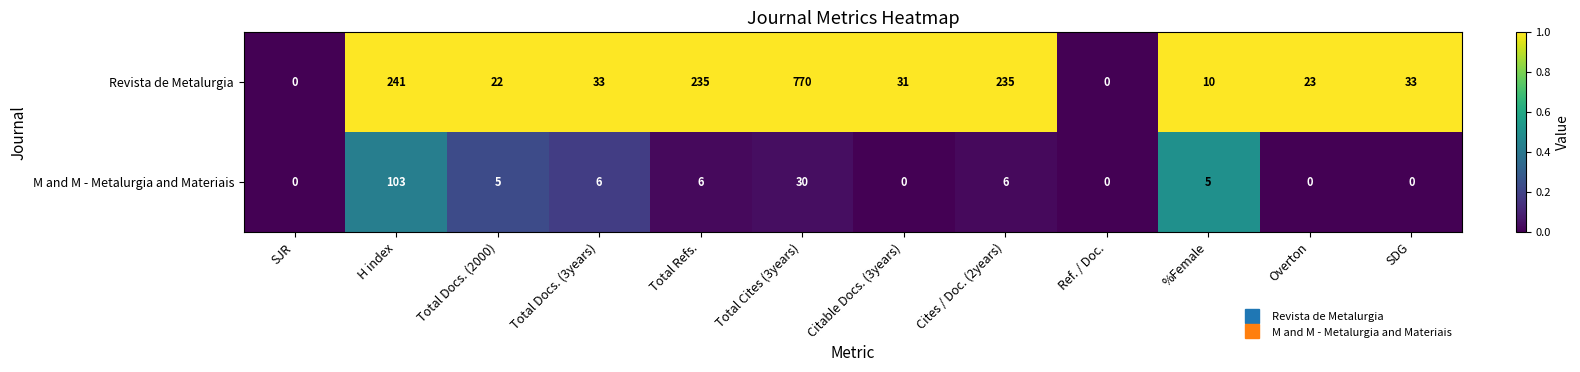

Reading right to left, list all the values displayed in this chart.

Revista de Metalurgia: SDG=33	Overton=23	%Female=10	Ref. / Doc.=0	Cites / Doc. (2years)=235	Citable Docs. (3years)=31	Total Cites (3years)=770	Total Refs.=235	Total Docs. (3years)=33	Total Docs. (2000)=22	H index=241	SJR=0
M and M - Metalurgia and Materiais: SDG=0	Overton=0	%Female=5	Ref. / Doc.=0	Cites / Doc. (2years)=6	Citable Docs. (3years)=0	Total Cites (3years)=30	Total Refs.=6	Total Docs. (3years)=6	Total Docs. (2000)=5	H index=103	SJR=0